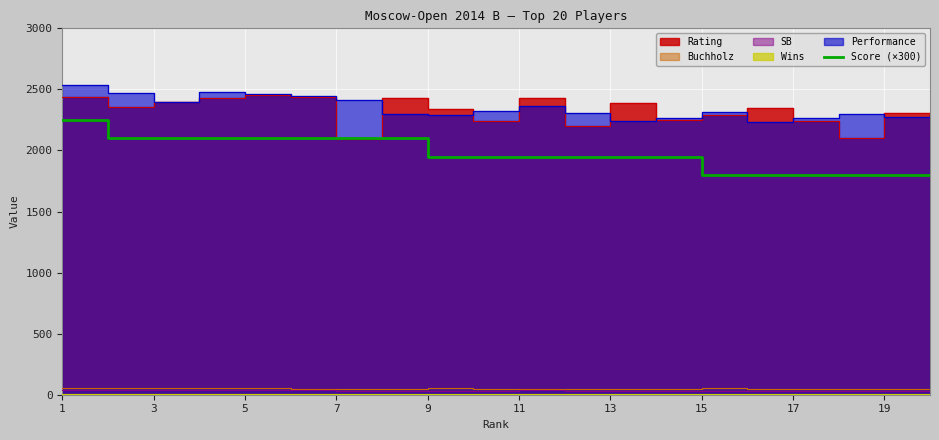

What is the lowest value of the Score (×300) series?

1800